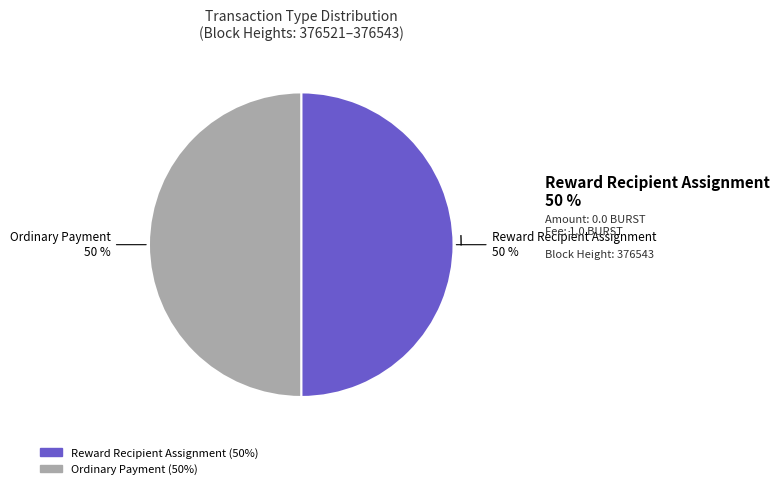

Is it true that 376543 is 50% of the pie?

True